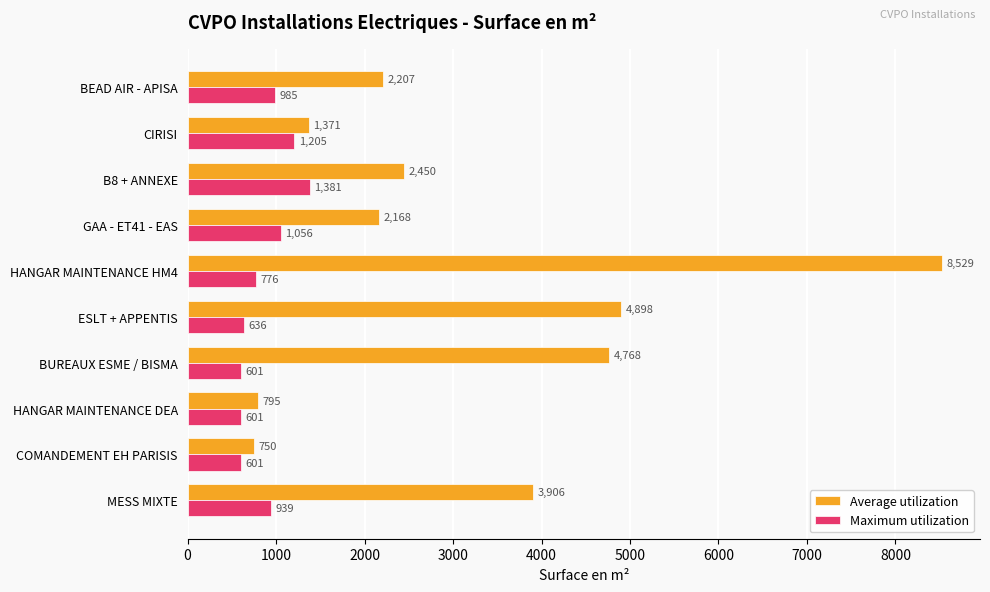

Between HANGAR MAINTENANCE DEA and ESLT + APPENTIS, which series saw the biggest shift?

Average utilization